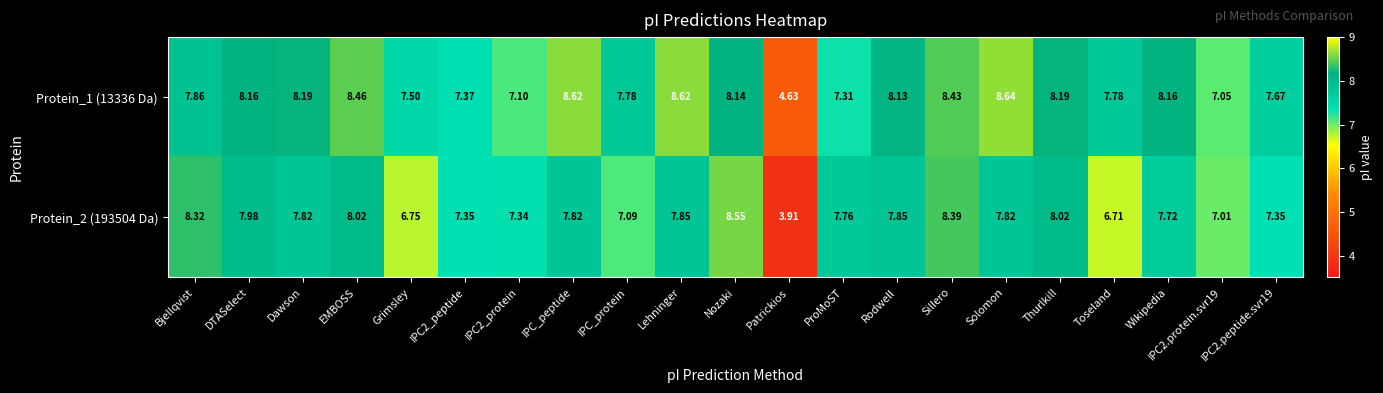

At which category does the chart reach its minimum across all series?

Patrickios